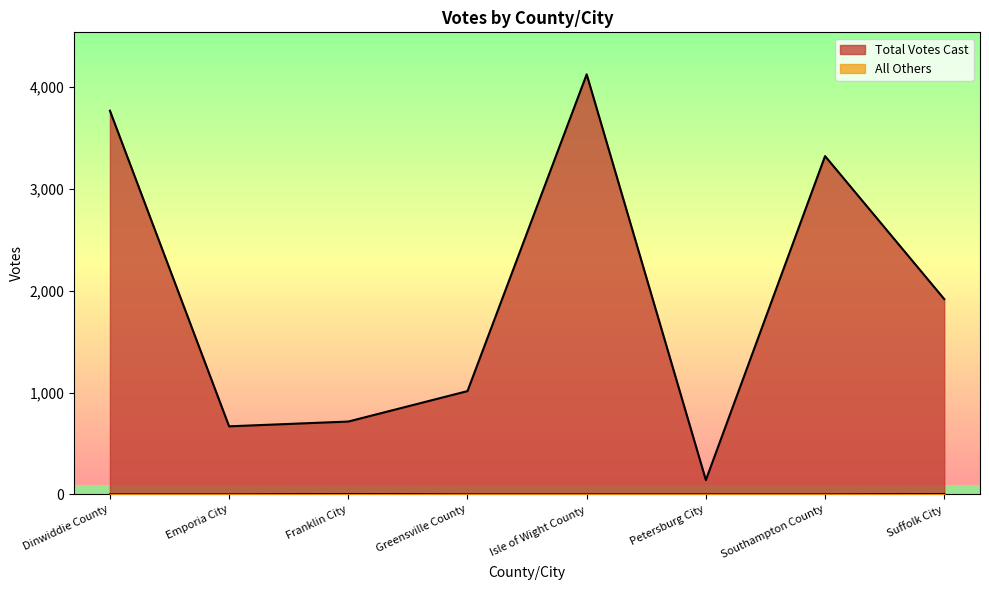

What is the difference between the Total Votes Cast values at Emporia City and Southampton County?

2655